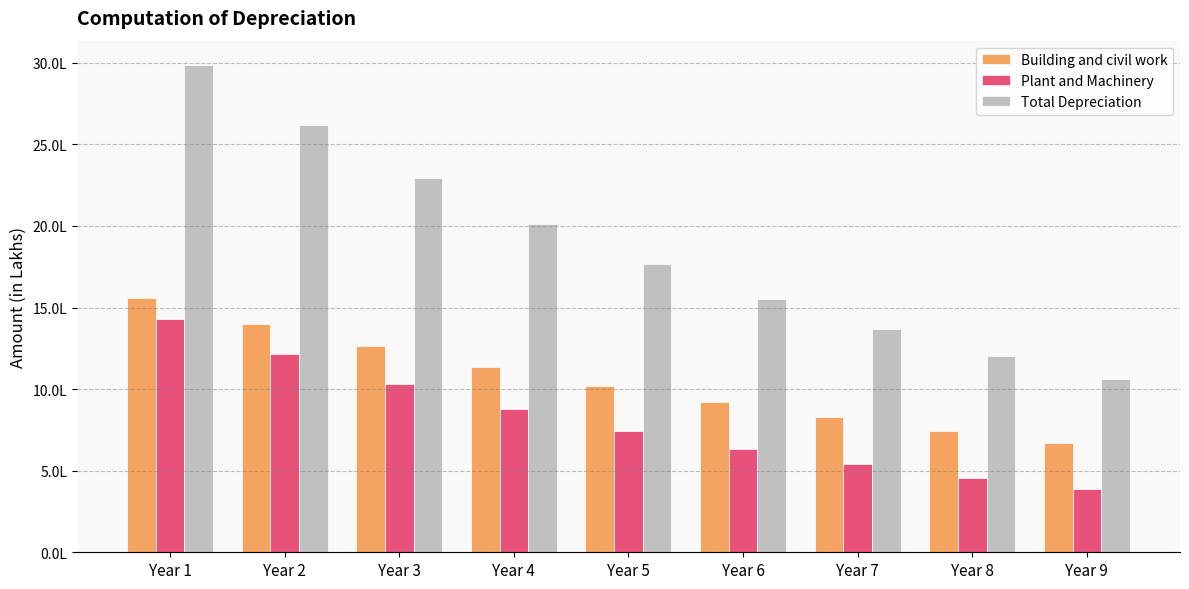

What is the spread (max minus min) of values at Year 4?

1135344.6